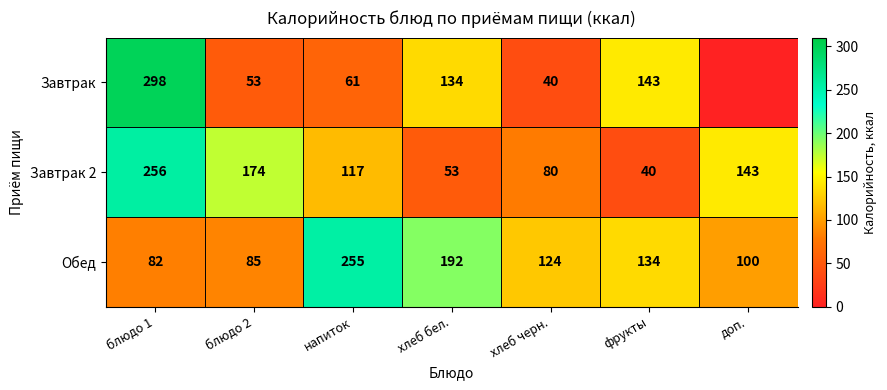

How many categories are shown in the chart?

7